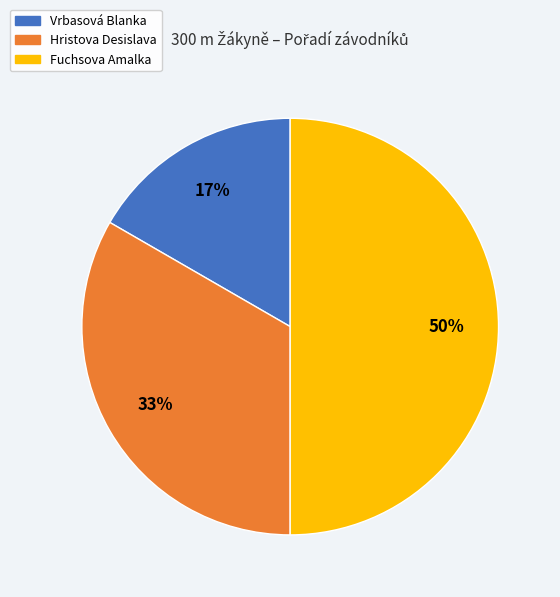

Do Fuchsova Amalka and Vrbasová Blanka together represent more than half of the pie?

Yes